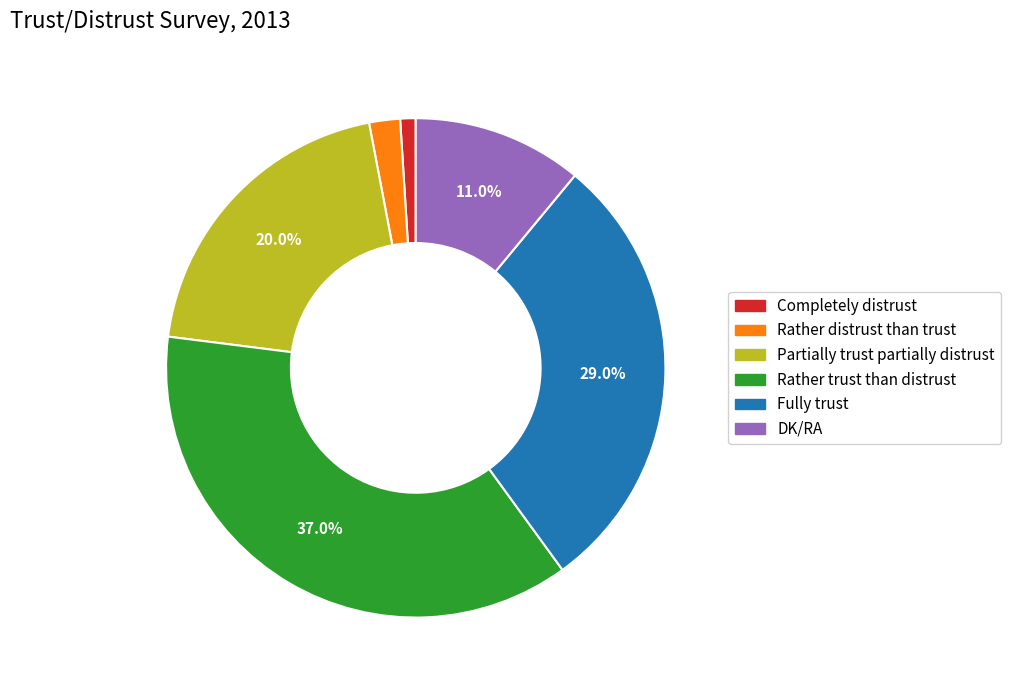

Which category has the smallest portion of the pie?

Completely distrust